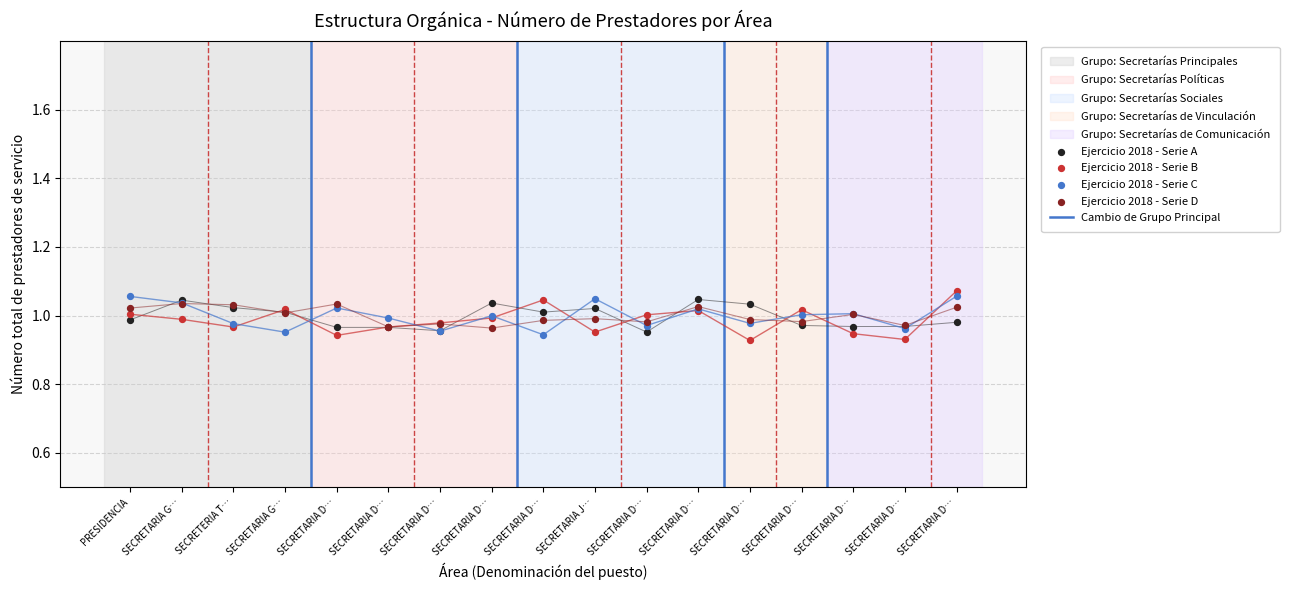

Which series has the widest spread of Y values?

Ejercicio 2018 - Serie B